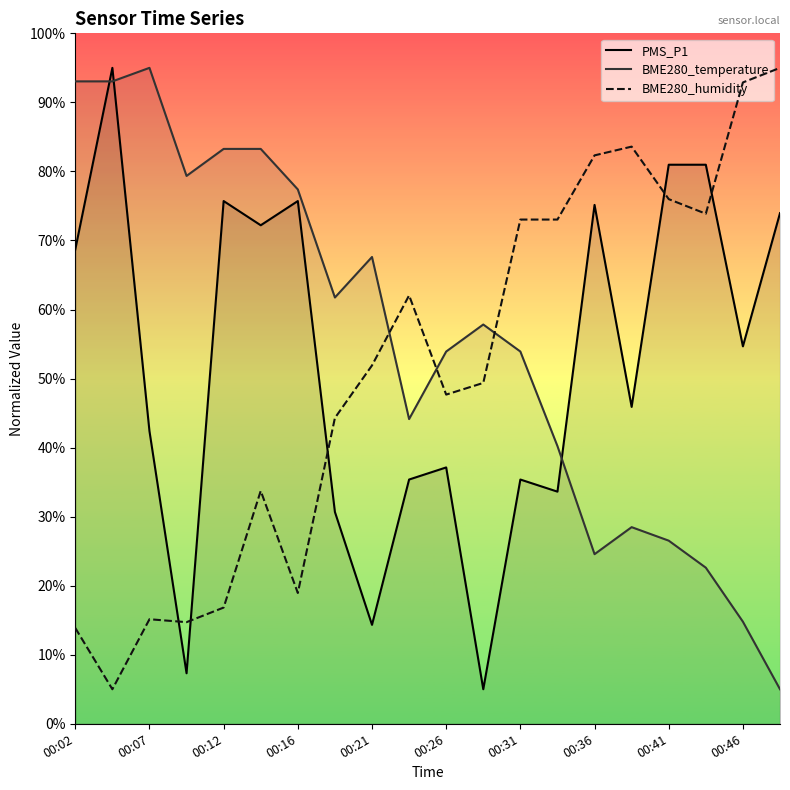

How many interior local peaks does the BME280_temperature series have?

4